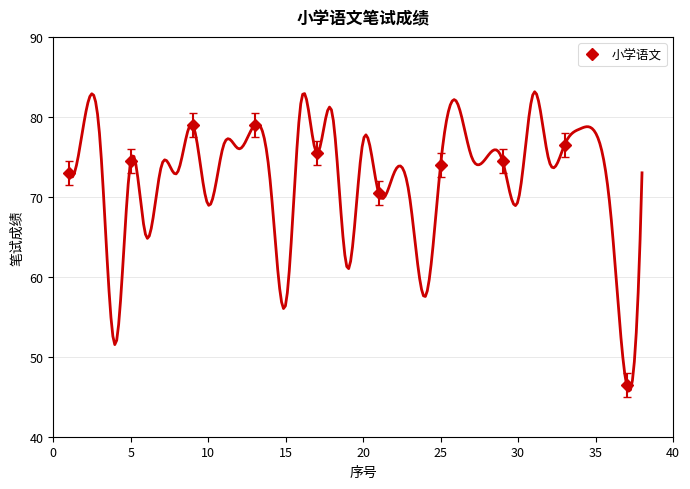

The chart shows a value of 48.8 at 25. True or false?

False